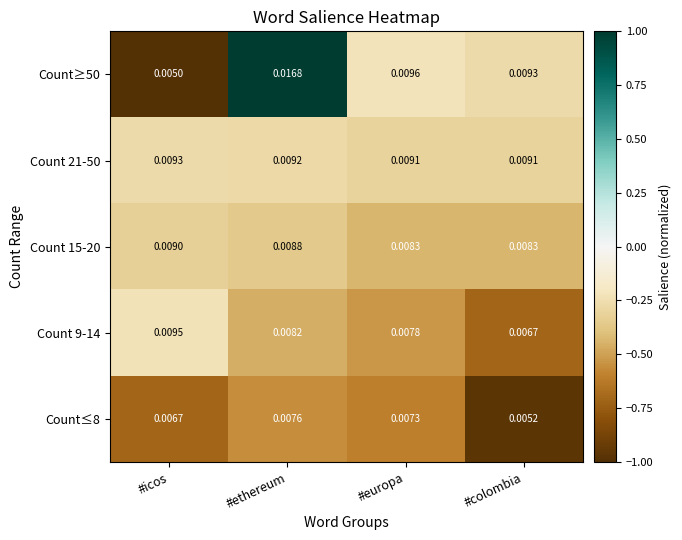

Rank the categories by Count≤8 value from highest to lowest.

#ethereum, #europa, #icos, #colombia